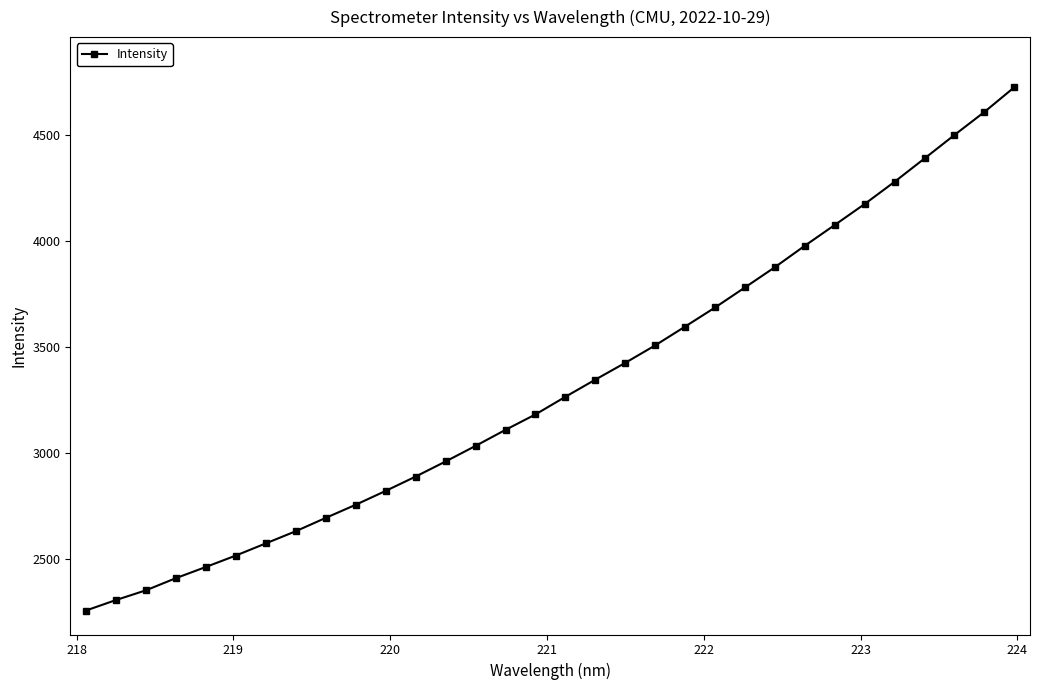

What is the average value?

3318.5